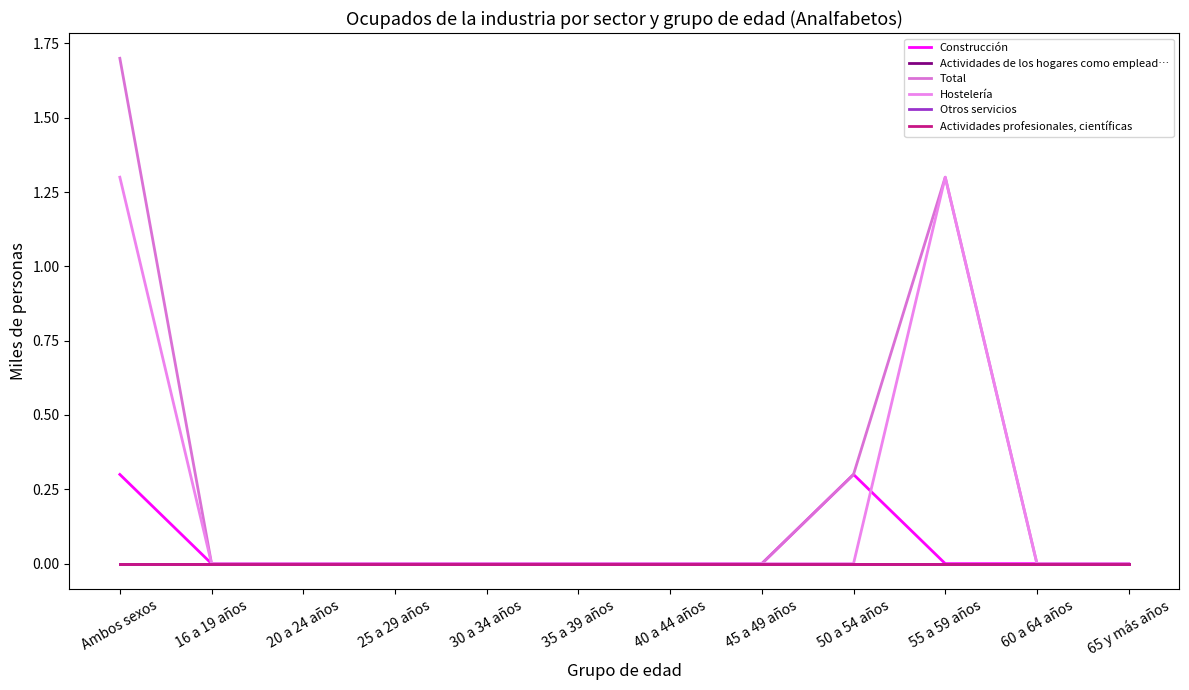

Is this an area chart (filled region under the line)?

No